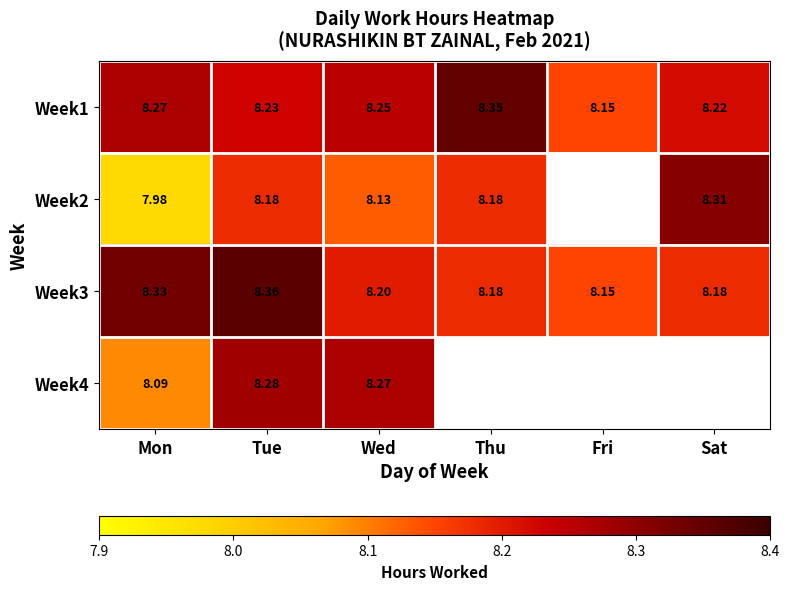

At which label does Week3 reach its peak?

Tue